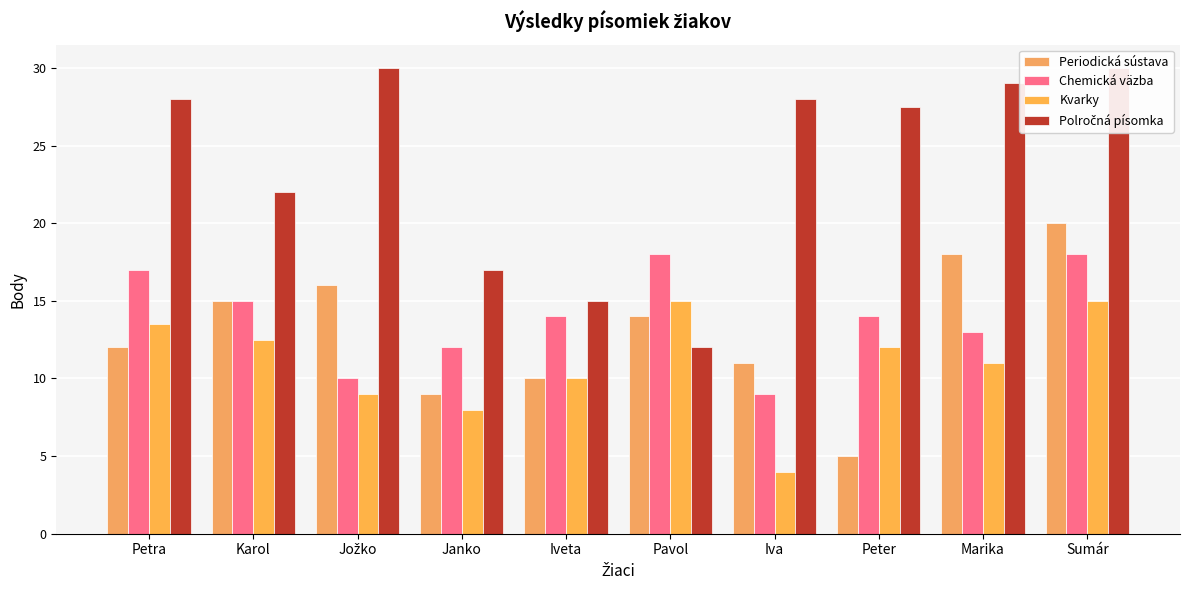

What value does the Chemická väzba series have at Sumár?

18.0